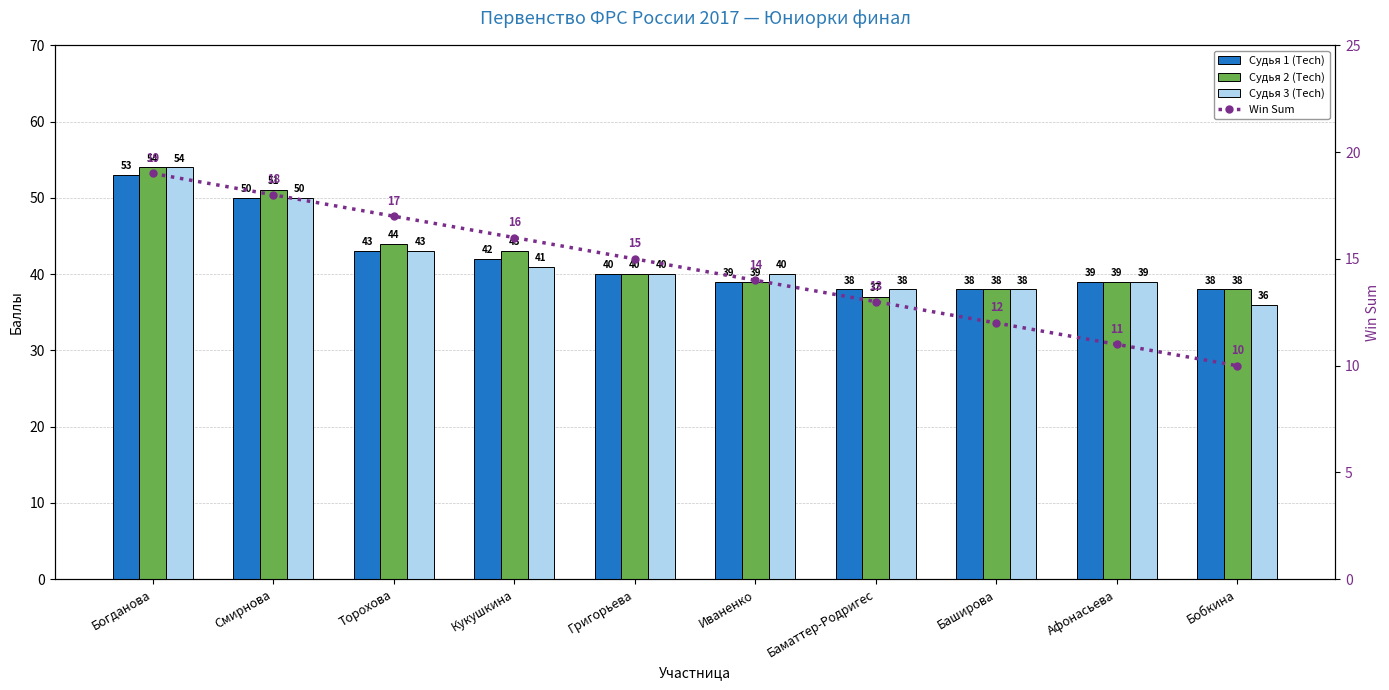

The Win Sum series shows 18 at Смирнова. True or false?

True